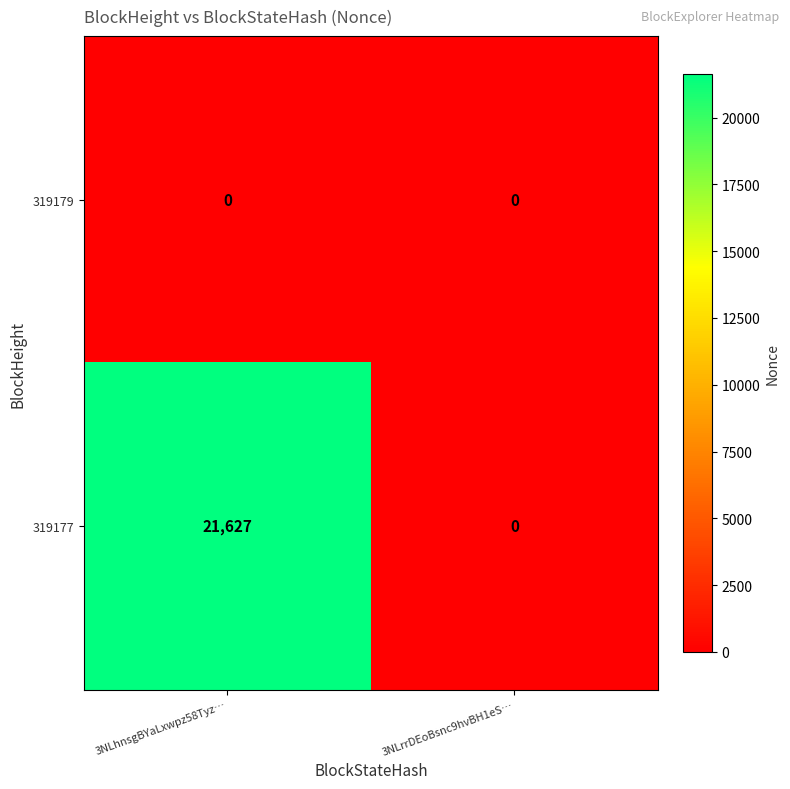

What is the difference between the 319177 values at 3NLrrDEoBsnc9hvBH1eS… and 3NLhnsgBYaLxwpz58Tyz…?

21627